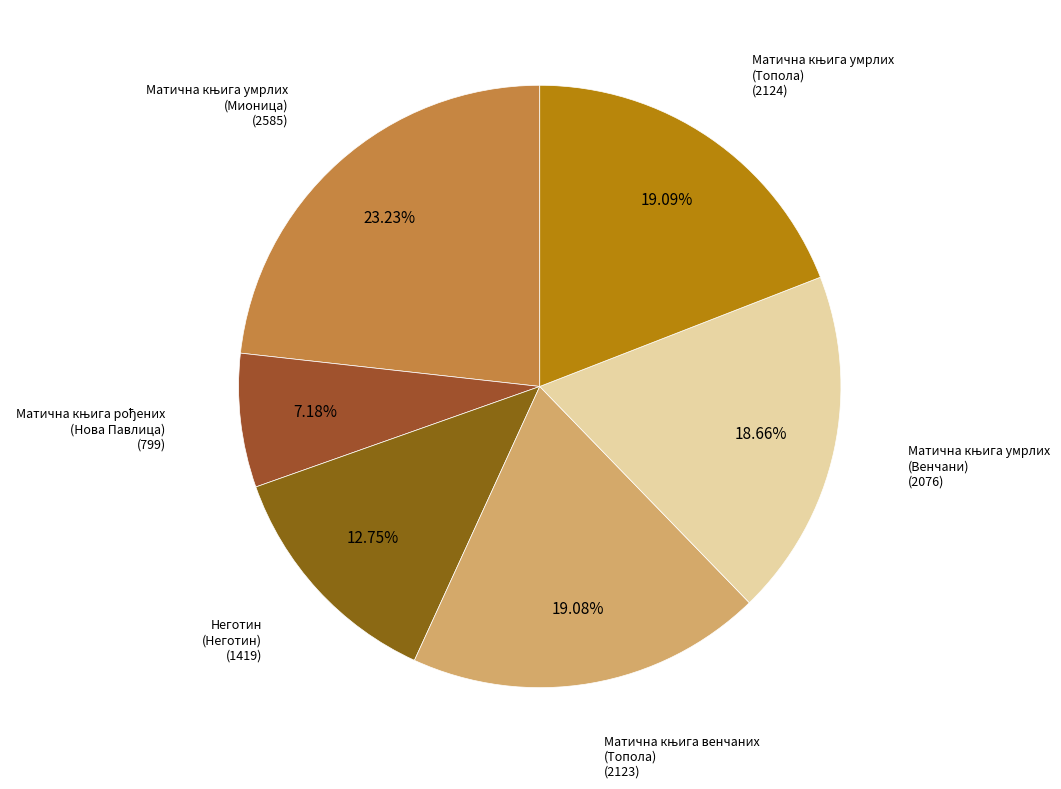

Is there any slice that represents more than half of the pie?

No